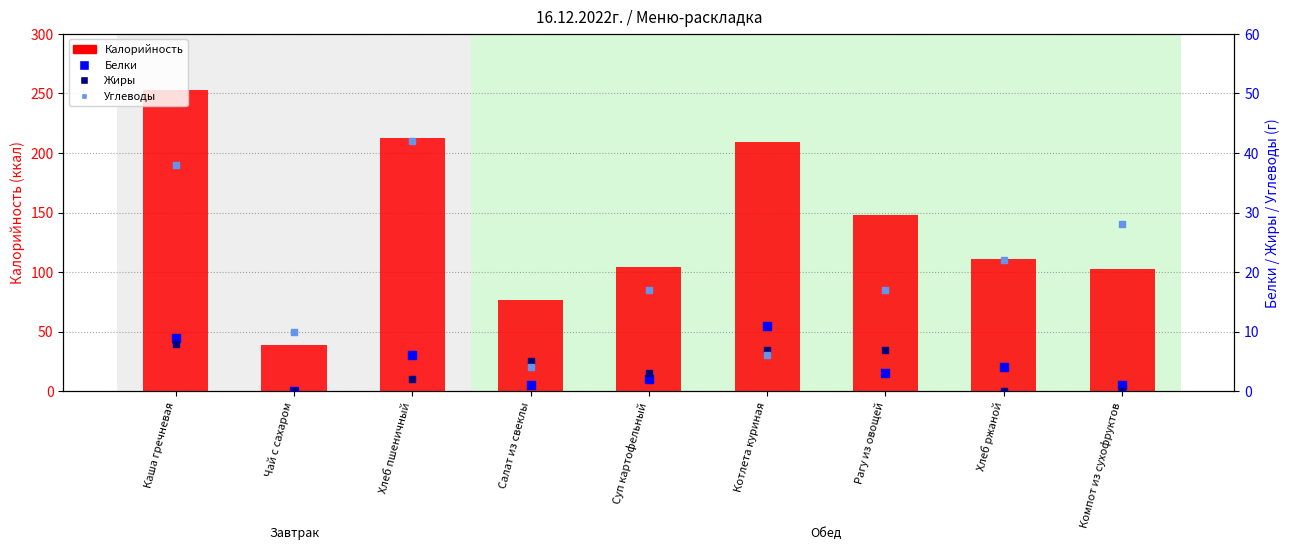

At which category is the sum across all series the highest?

Каша гречневая